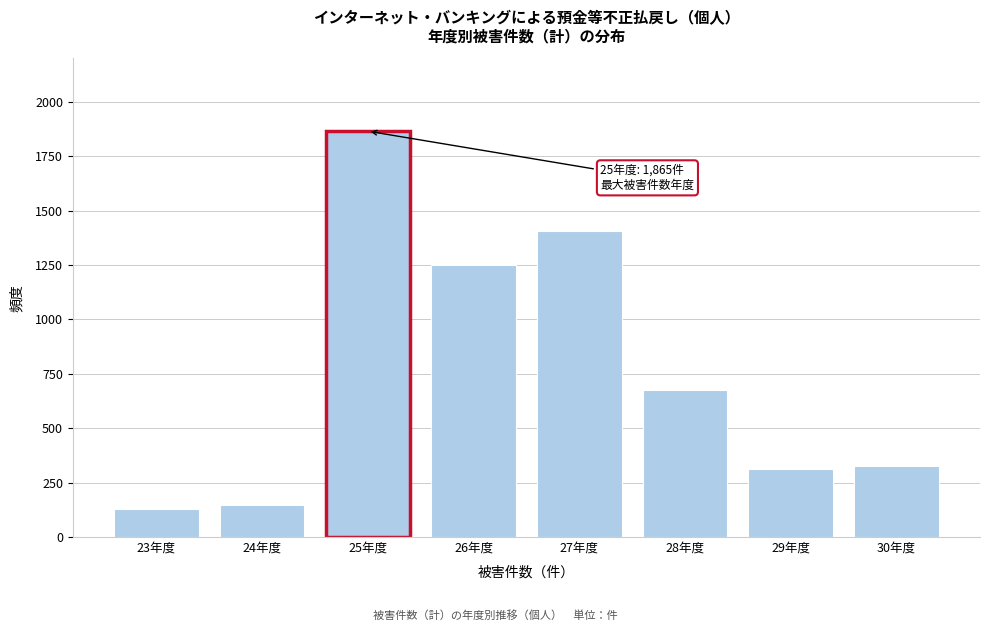

Reading left to right, what are all the values shown in this chart?

127	146	1865	1249	1405	677	311	328